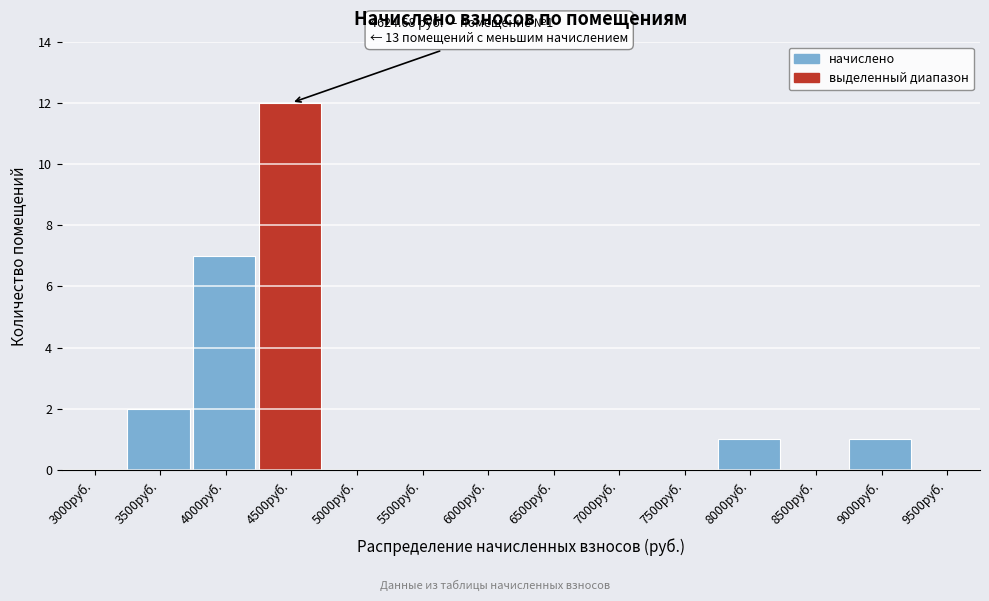

Reading left to right, what are all the values shown in this chart?

3000руб.=0	3500руб.=2	4000руб.=7	4500руб.=12	5000руб.=0	5500руб.=0	6000руб.=0	6500руб.=0	7000руб.=0	7500руб.=0	8000руб.=1	8500руб.=0	9000руб.=1	9500руб.=0